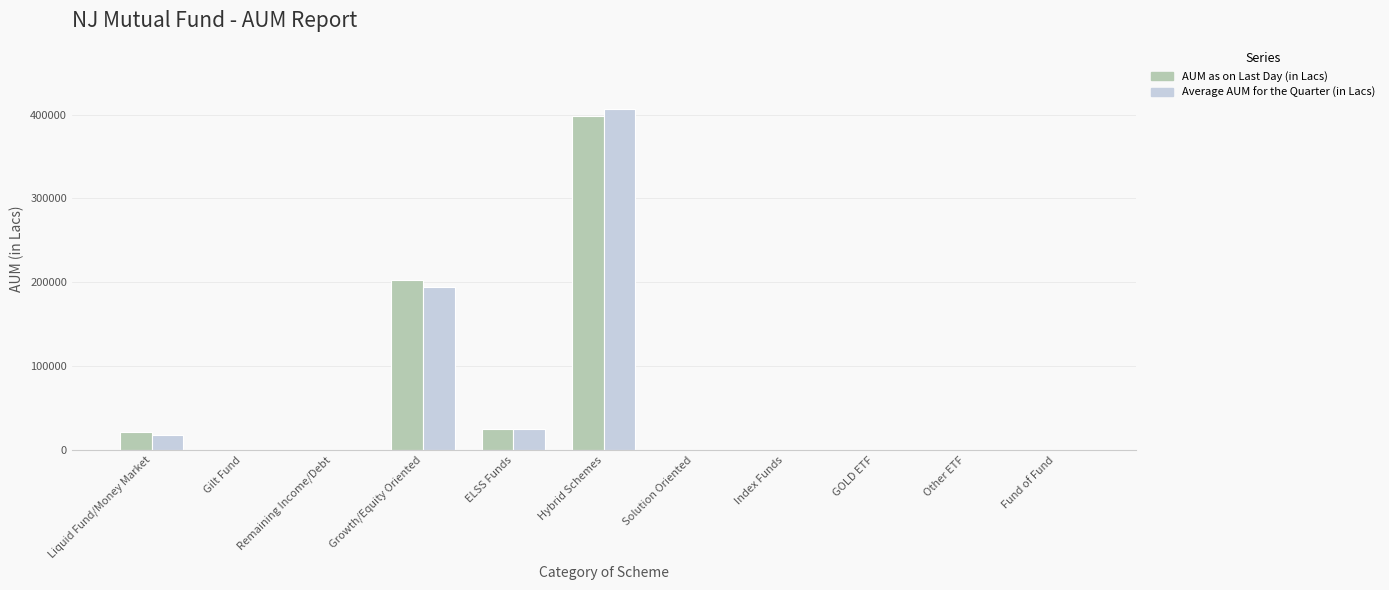

The value of Average AUM for the Quarter (in Lacs) at Index Funds is 229284.2. True or false?

False